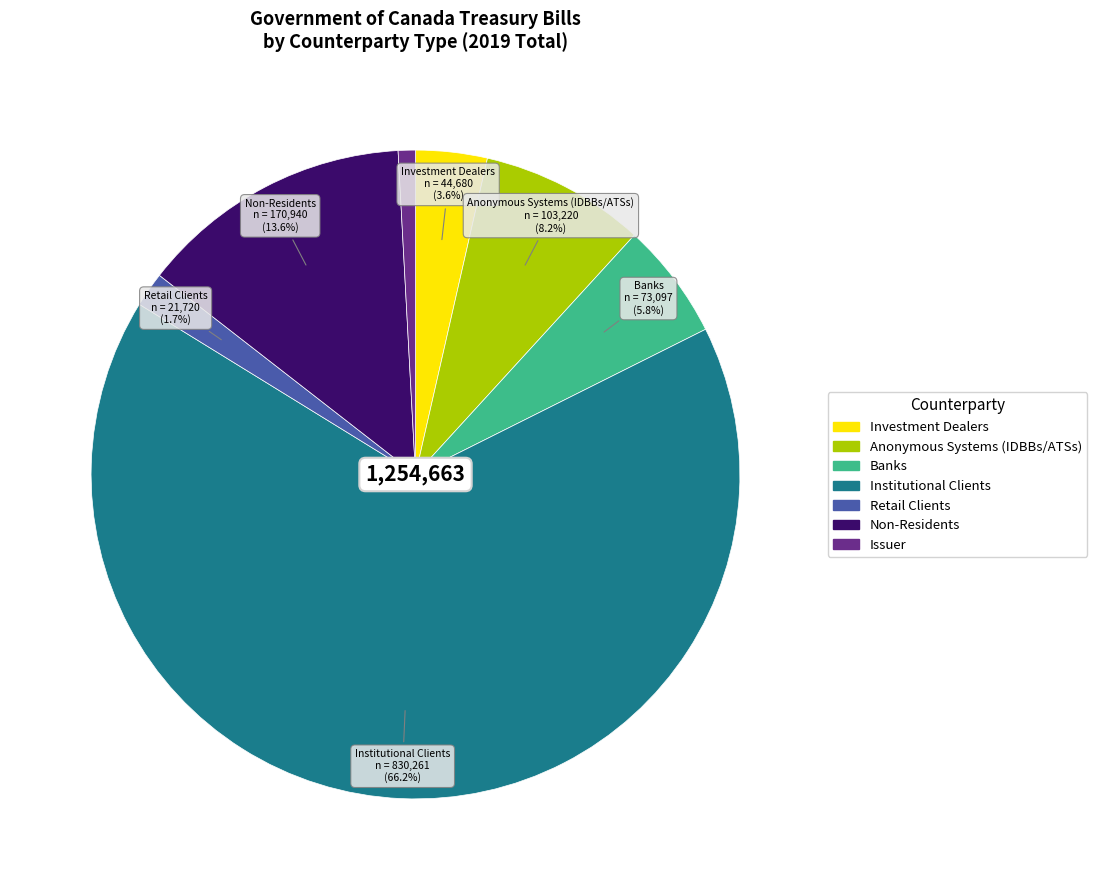

How many slices are in this pie chart?

7